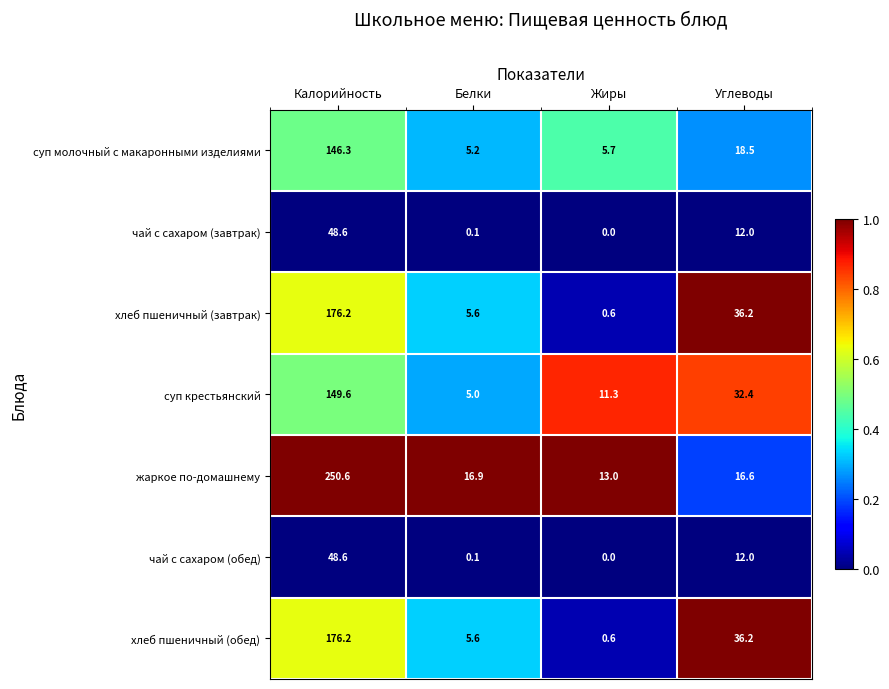

List the labels in order of хлеб пшеничный (обед) value, smallest first.

Жиры, Белки, Углеводы, Калорийность